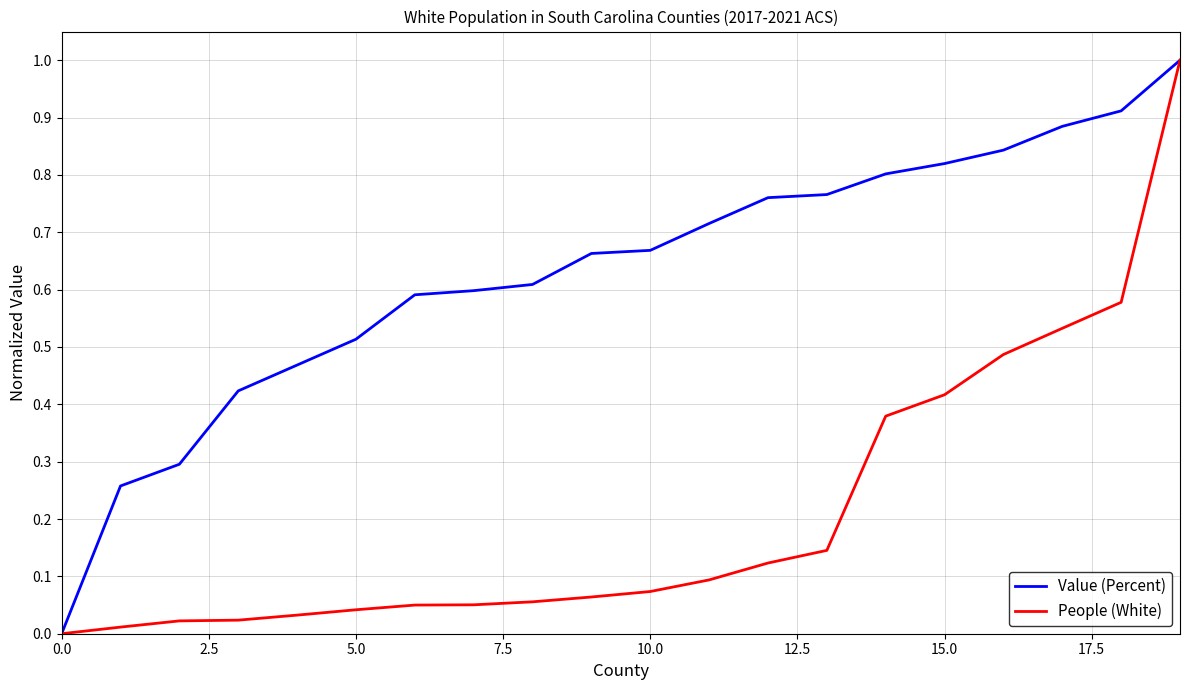

What is the greatest value displayed?

1.0